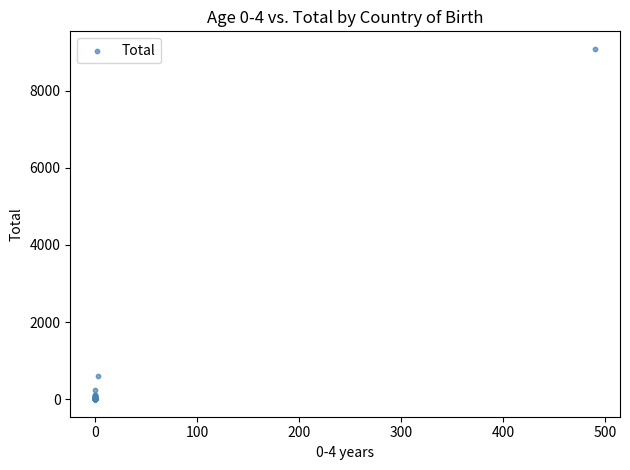

What Y value in the scatter plot is closest to 4542?

605